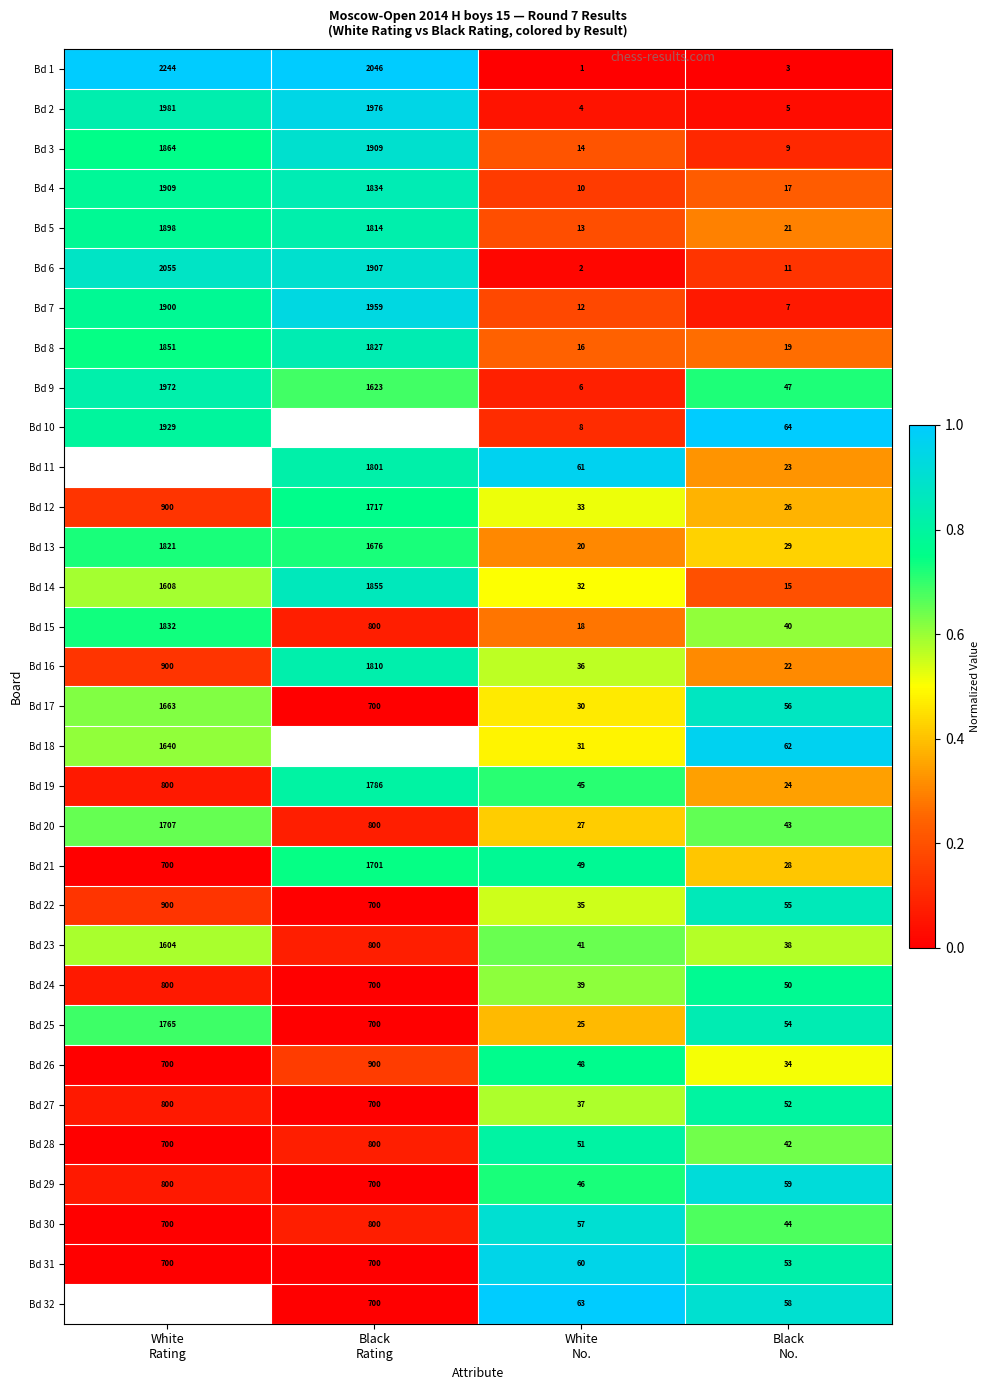

What is the sum of all Bd 27 values?

1589